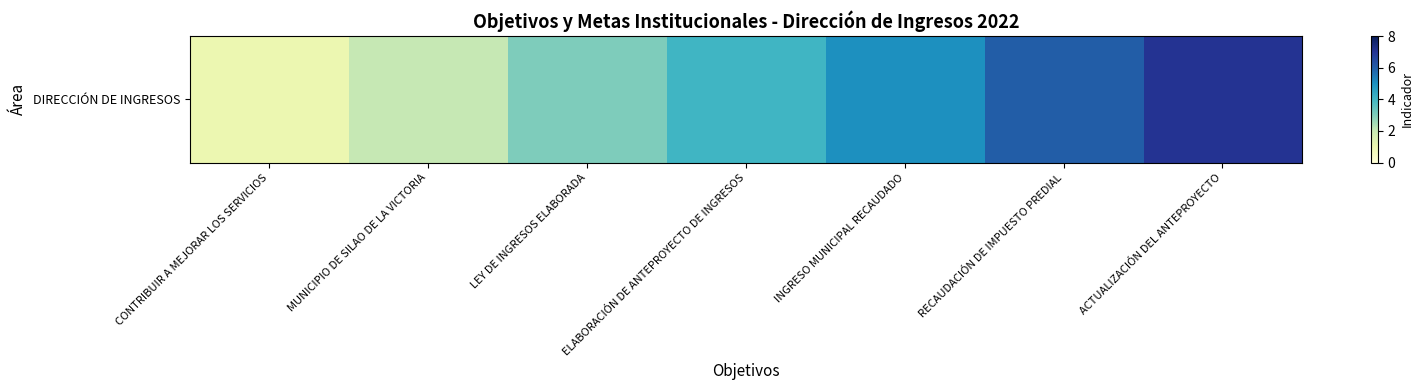

What is the change in value from LEY DE INGRESOS ELABORADA to ACTUALIZACIÓN DEL ANTEPROYECTO?

+4